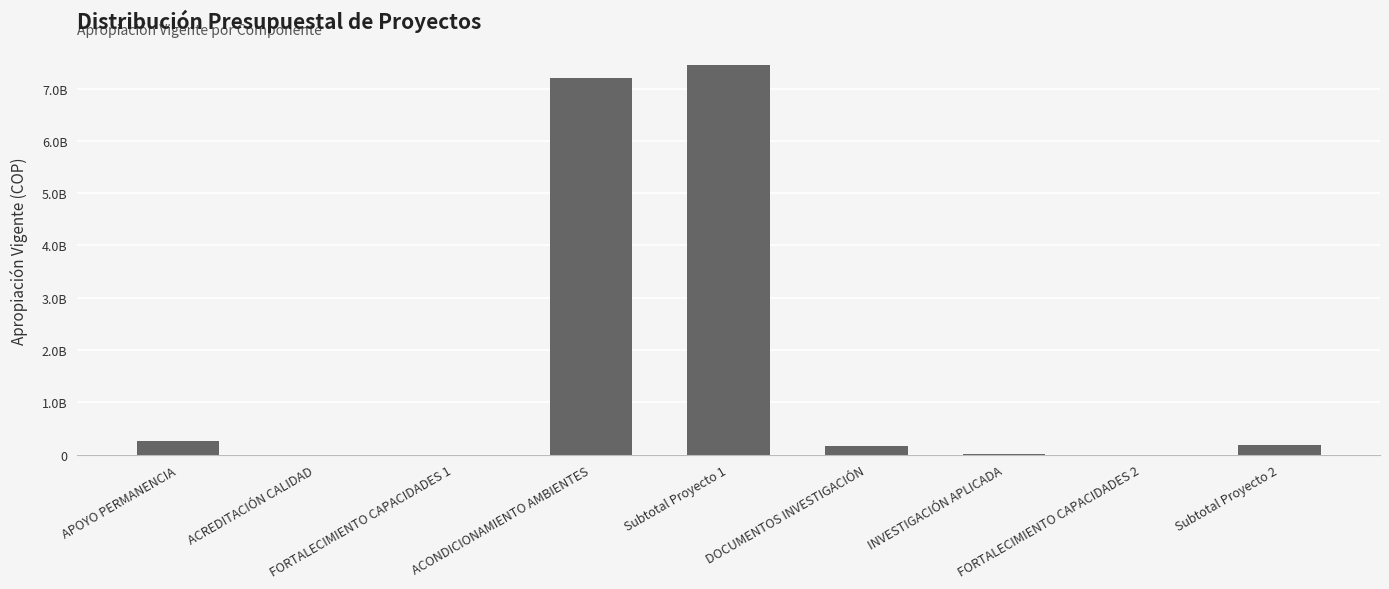

Reading right to left, list all the values displayed in this chart.

Subtotal Proyecto 2=180000000	FORTALECIMIENTO CAPACIDADES 2=0	INVESTIGACIÓN APLICADA=10000000	DOCUMENTOS INVESTIGACIÓN=170000000	Subtotal Proyecto 1=7458961393	ACONDICIONAMIENTO AMBIENTES=7203961393	FORTALECIMIENTO CAPACIDADES 1=0	ACREDITACIÓN CALIDAD=0	APOYO PERMANENCIA=255000000